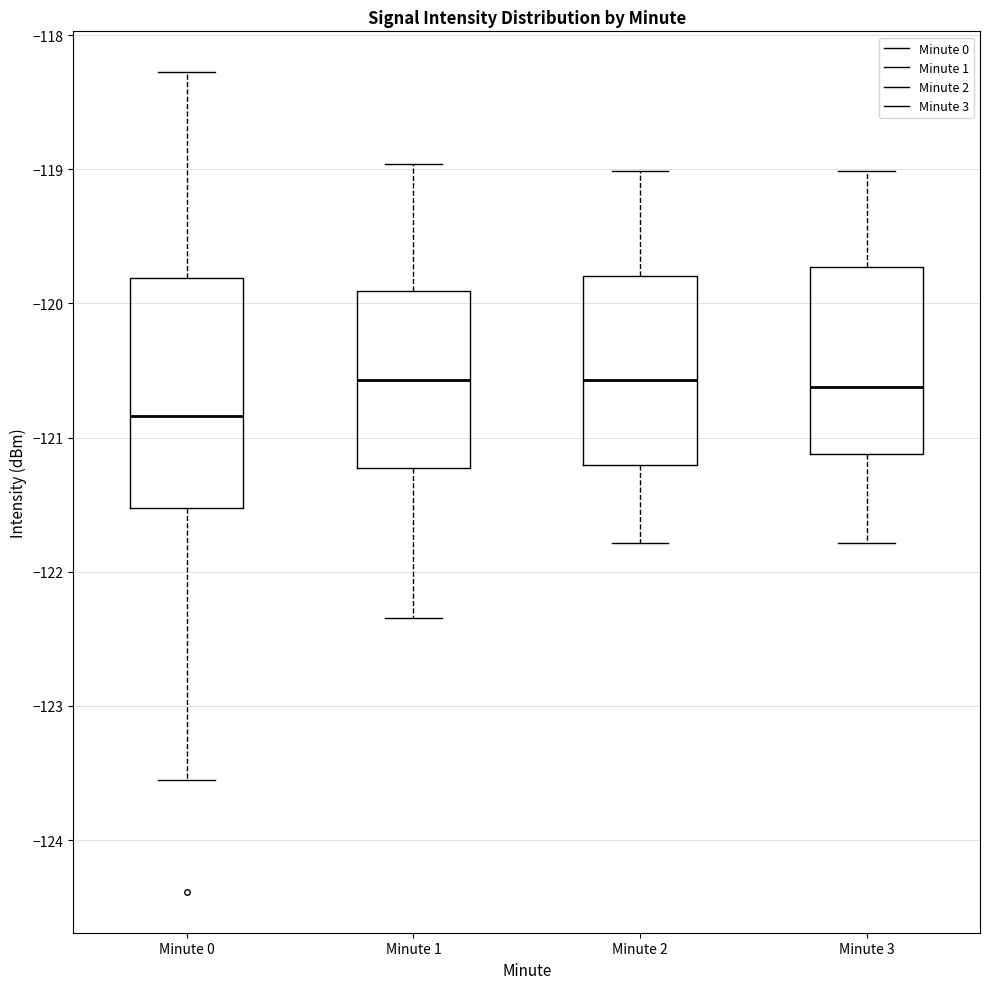

Where is the upper edge of the box for Minute 2 on the y-axis? The values are not printed on the chart, so give them approximately, as read against the axis.

-119.8